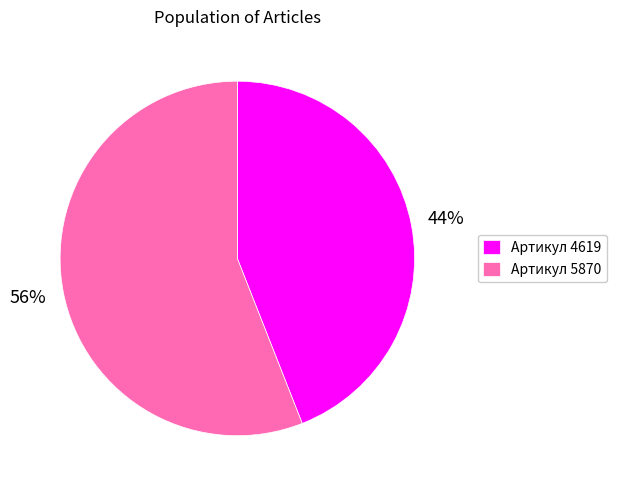

Do Артикул 5870 and Артикул 4619 together represent more than half of the pie?

Yes